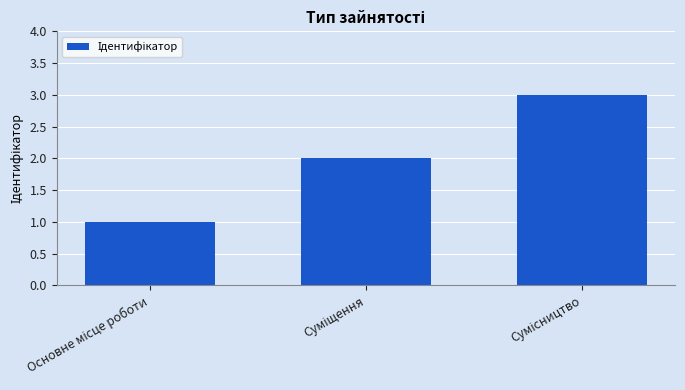

What is the maximum value shown in the chart?

3